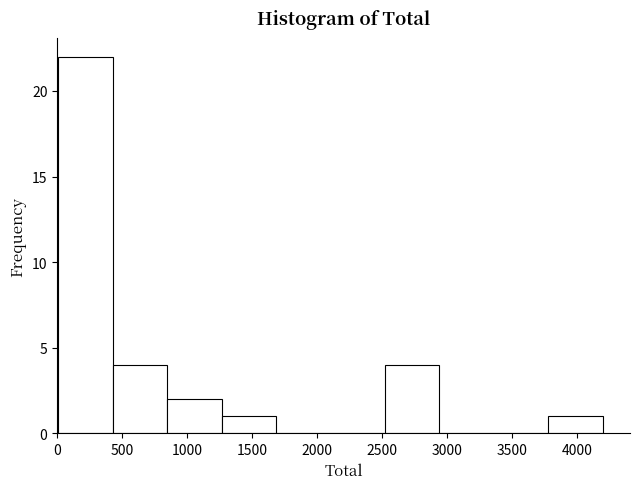

Reading left to right, list every bar in this chart as the range it spans on the x-axis followed by its height. Neither the bar edges nor the heights are printed on the chart, so give them approximately, as read against the axes.

0 to 450: 22
450 to 850: 4
850 to 1250: 2
1250 to 1700: 1
1700 to 2100: 0
2100 to 2500: 0
2500 to 2950: 4
2950 to 3350: 0
3350 to 3800: 0
3800 to 4200: 1